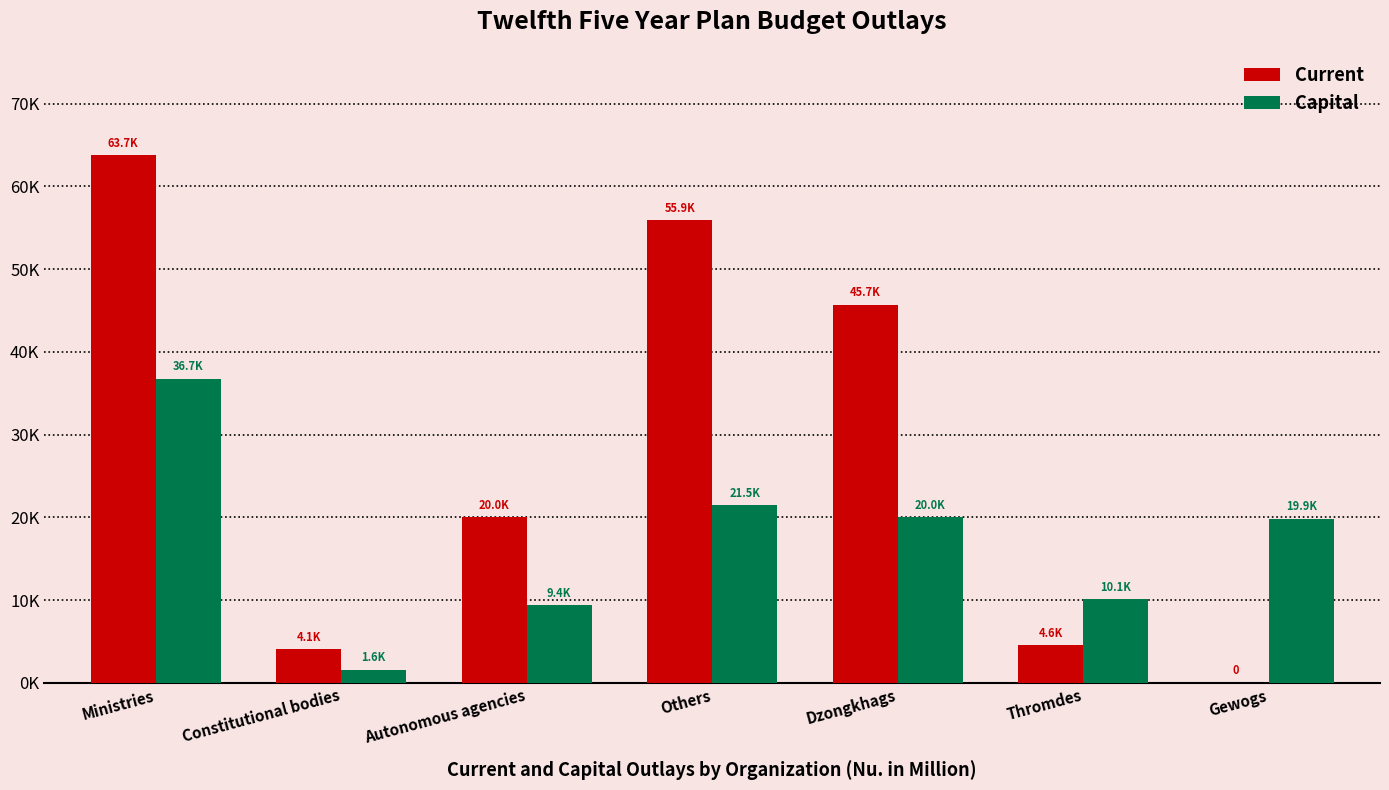

At which label is Current closest to 31868?

Autonomous agencies